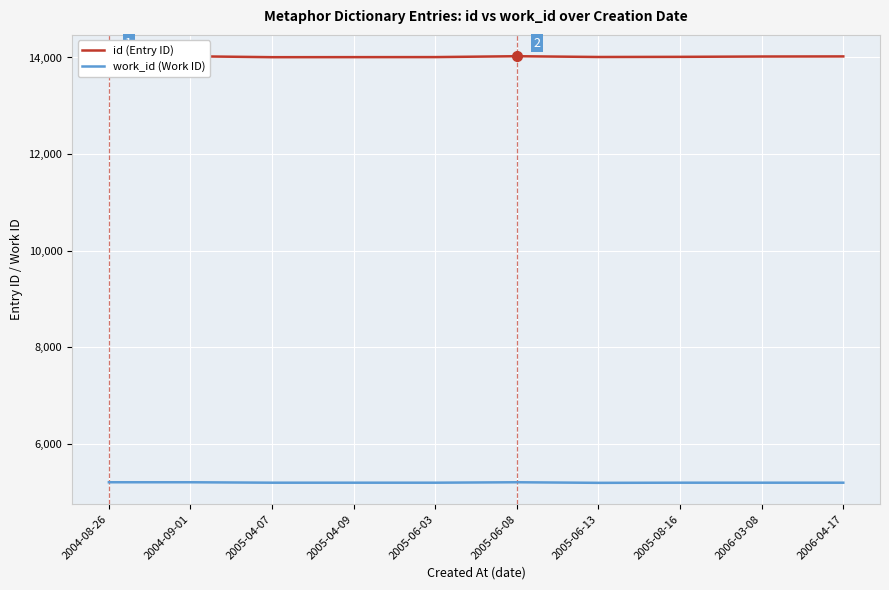

What is the spread (max minus min) of values at 2004-08-26?

8813